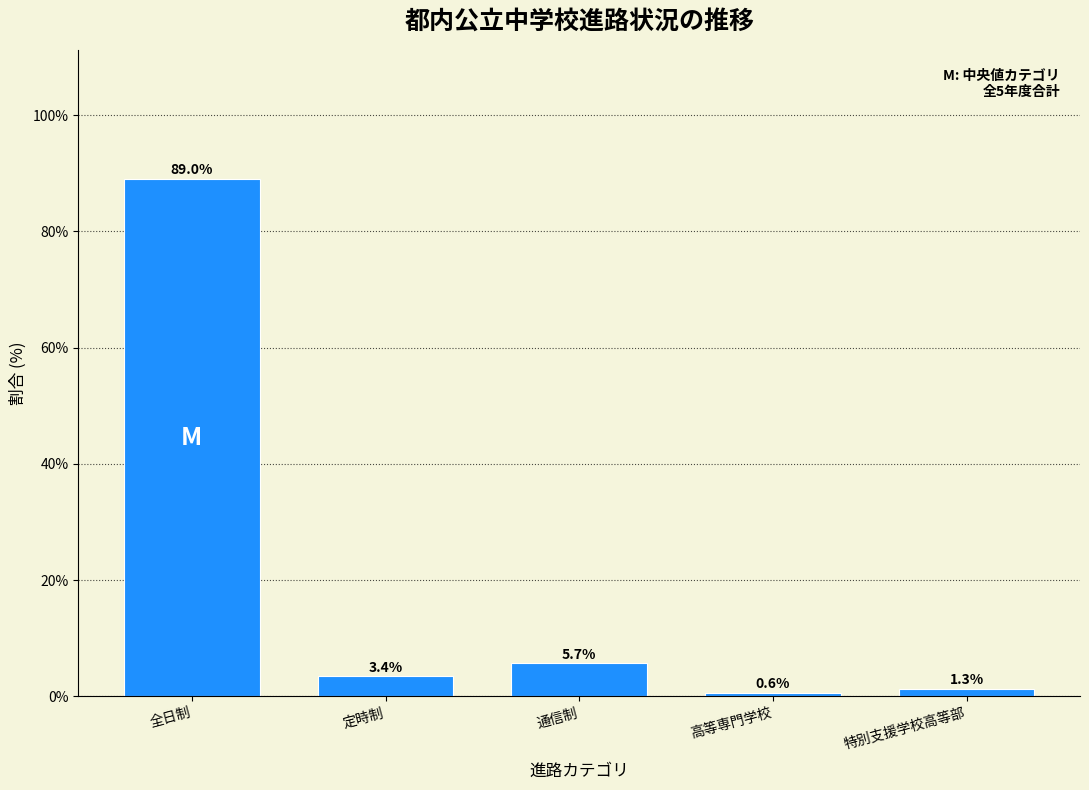

Reading left to right, what are all the values shown in this chart?

89.0	3.4	5.7	0.6	1.3